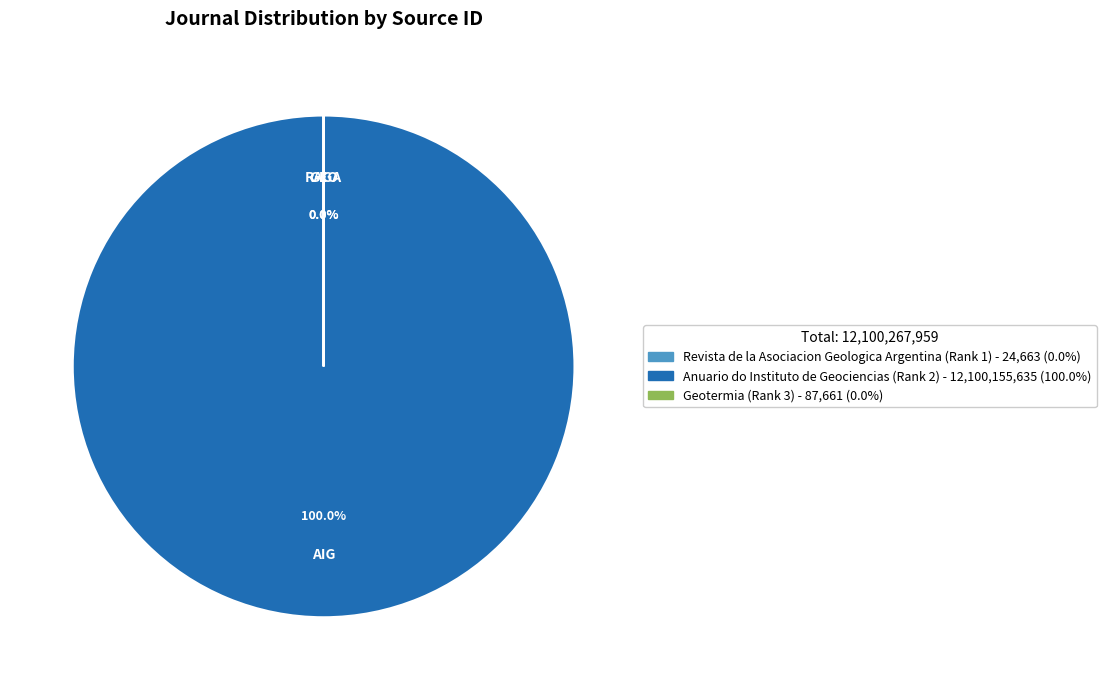

The Revista de la Asociacion Geologica Argentina (Rank 1) slice represents 1% of the pie. True or false?

False